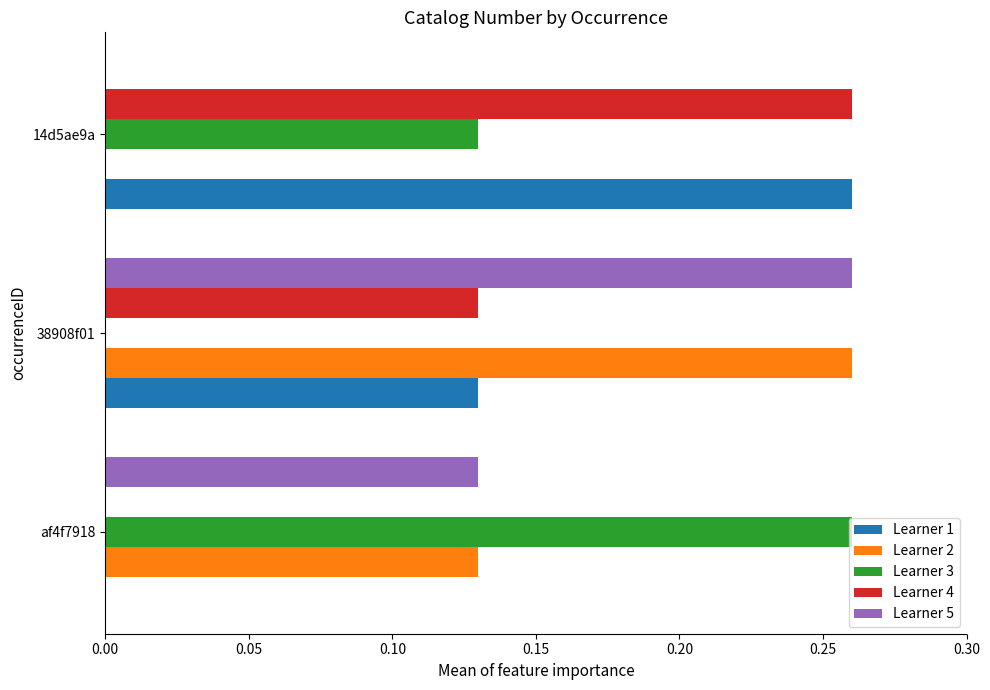

What is the total value across all series at af4f7918?

0.5